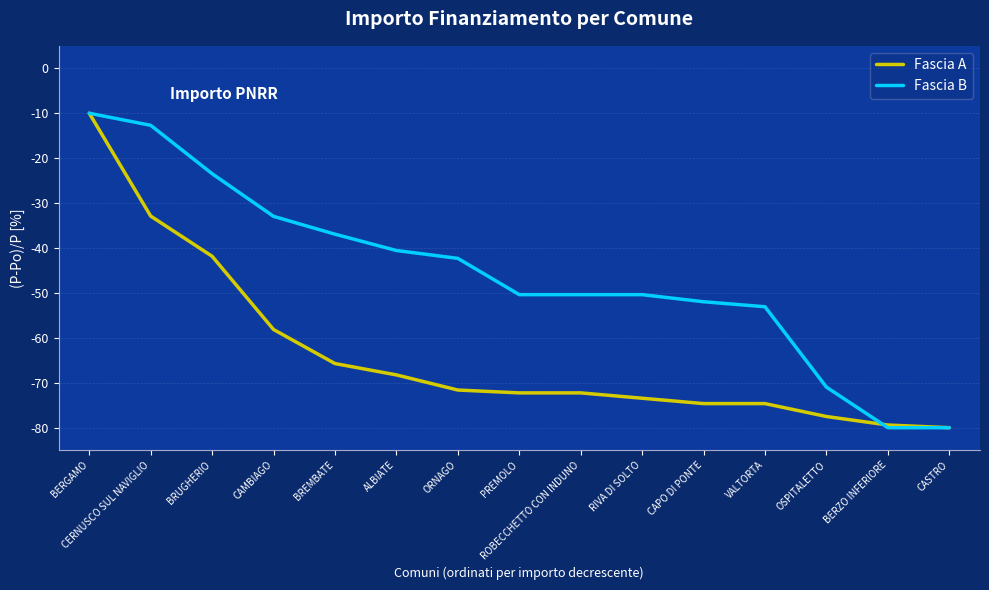

Which series changed the most between OSPITALETTO and BERZO INFERIORE?

Fascia B